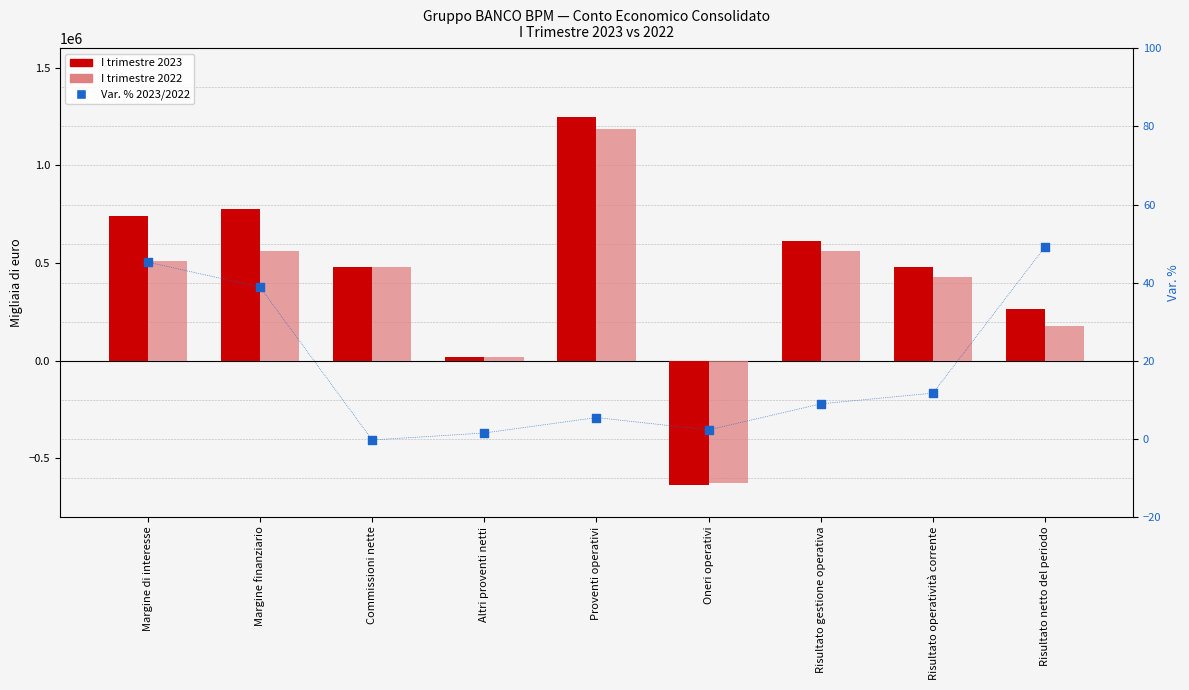

Which series has the largest total across all categories?

I trimestre 2023